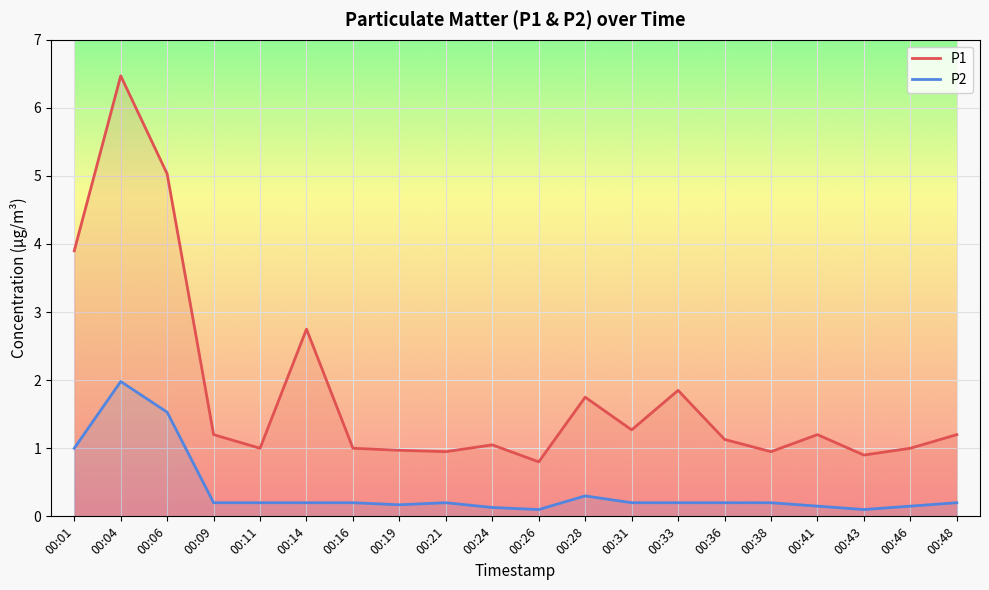

What is the minimum value shown in the chart?

0.1